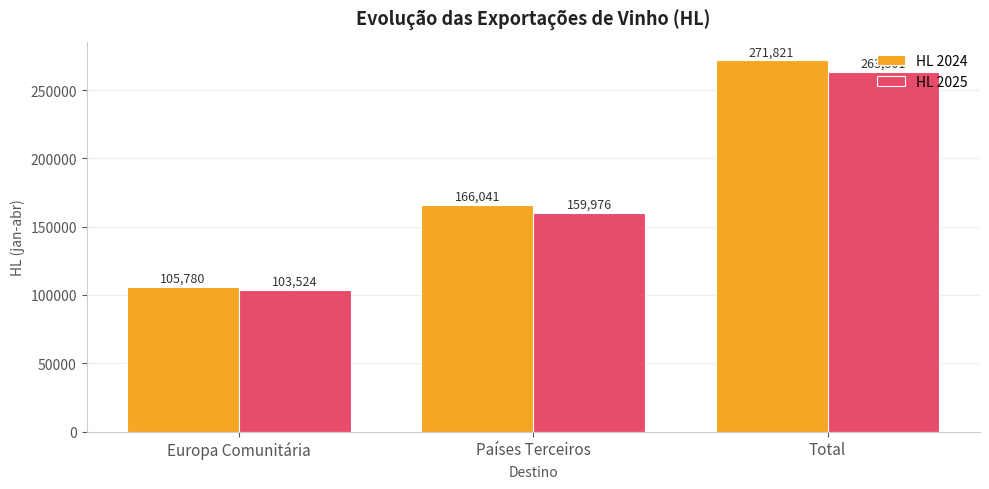

How many values in the HL 2024 series exceed 166040?

2